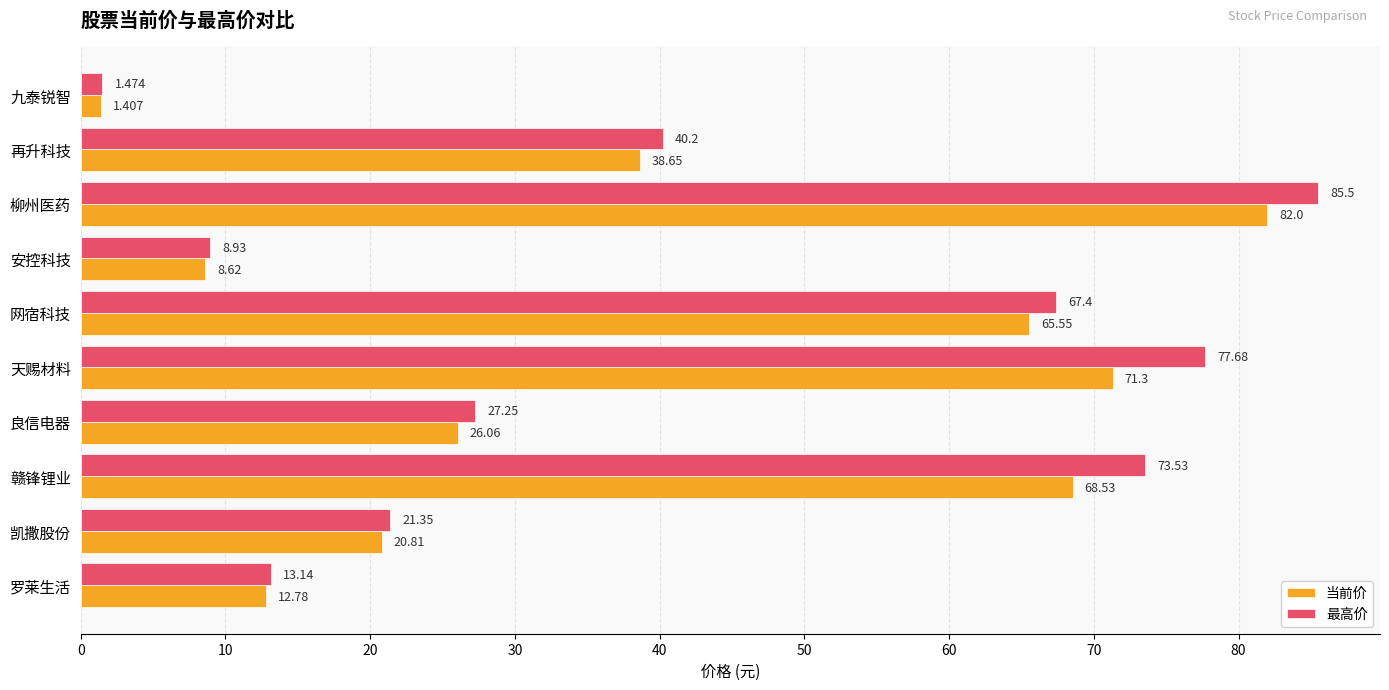

At which category does the chart reach its peak across all series?

柳州医药